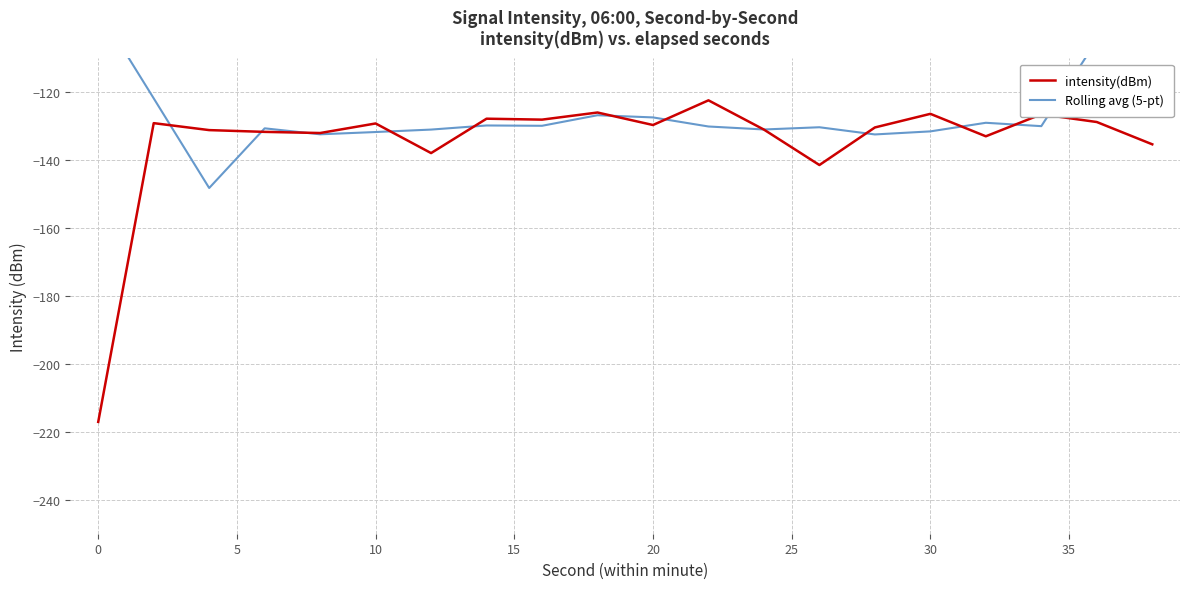

List the series in order of their overall mean, lowest first.

intensity(dBm), Rolling avg (5-pt)